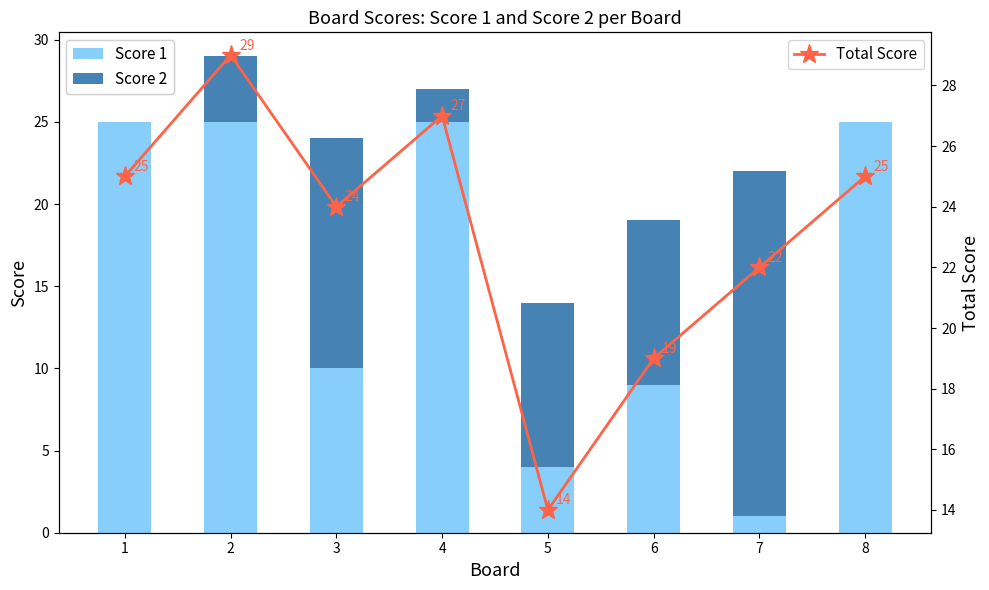

The value of Total Score at 8 is 25. True or false?

True